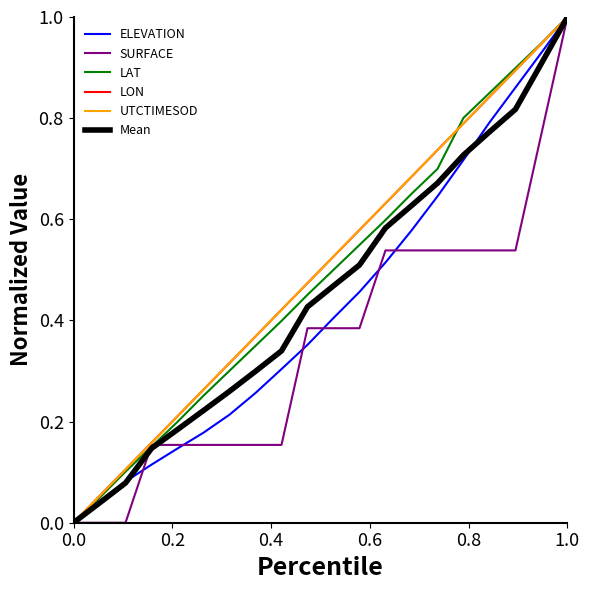

What is the maximum value shown in the chart?

1.0